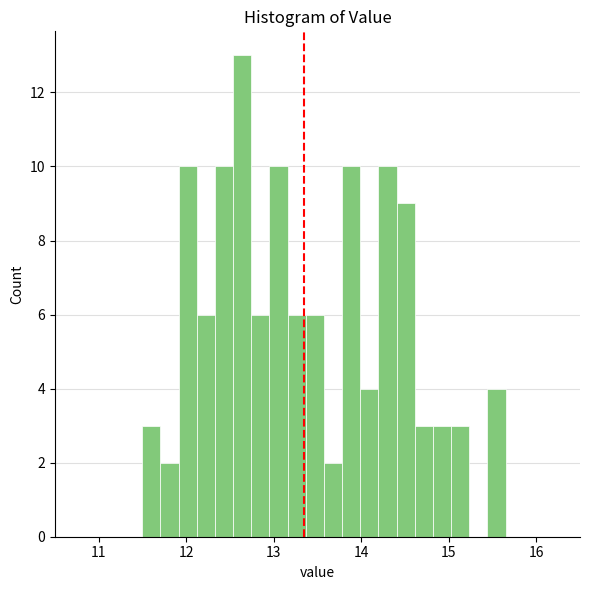

Around what value on the x-axis is the tallest bar? Give the approximate position of its centre, as read against the axis.

12.6